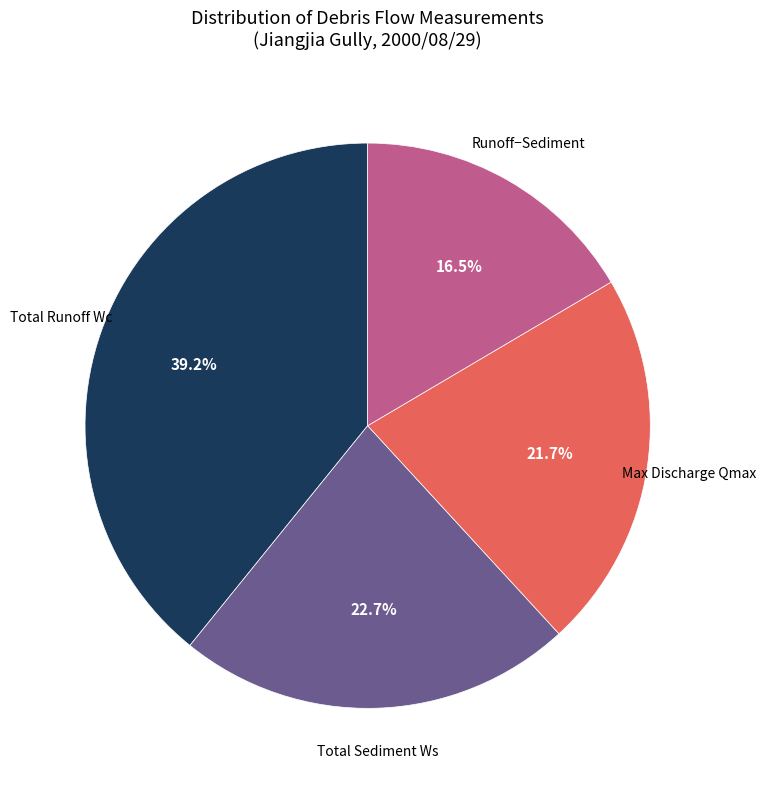

How many slices are in this pie chart?

4